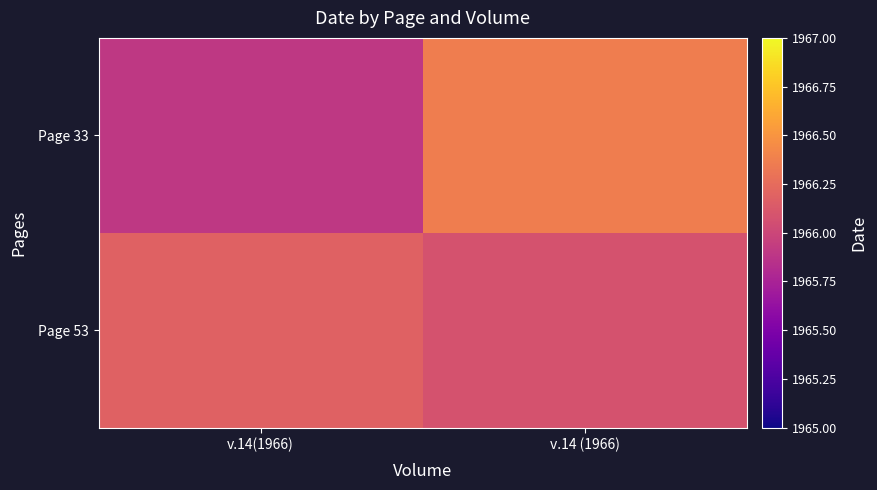

Reading left to right, transcribe all the data shown in this chart.

Page 33: v.14(1966)=1965.9	v.14 (1966)=1966.4
Page 53: v.14(1966)=1966.2	v.14 (1966)=1966.1